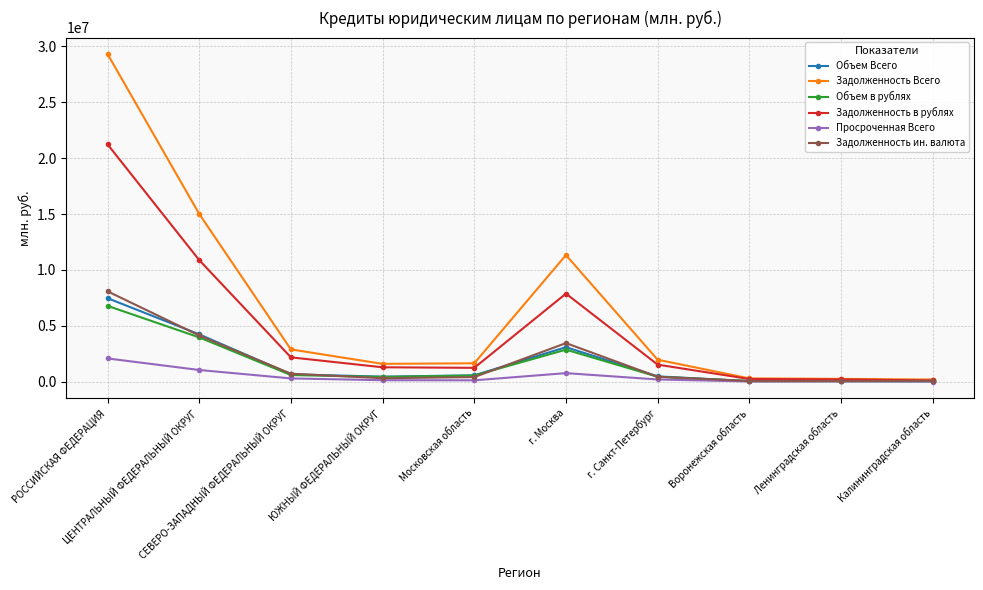

Which series has the largest total across all categories?

Задолженность Всего